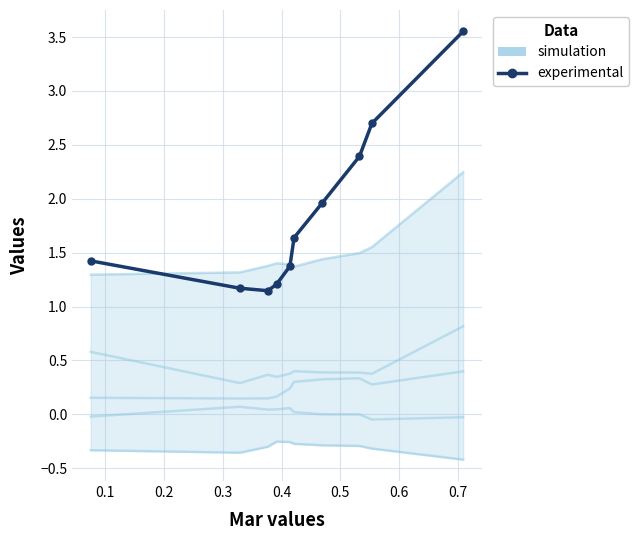

What is the difference between the maximum and second lowest values in the experimental series?

2.4